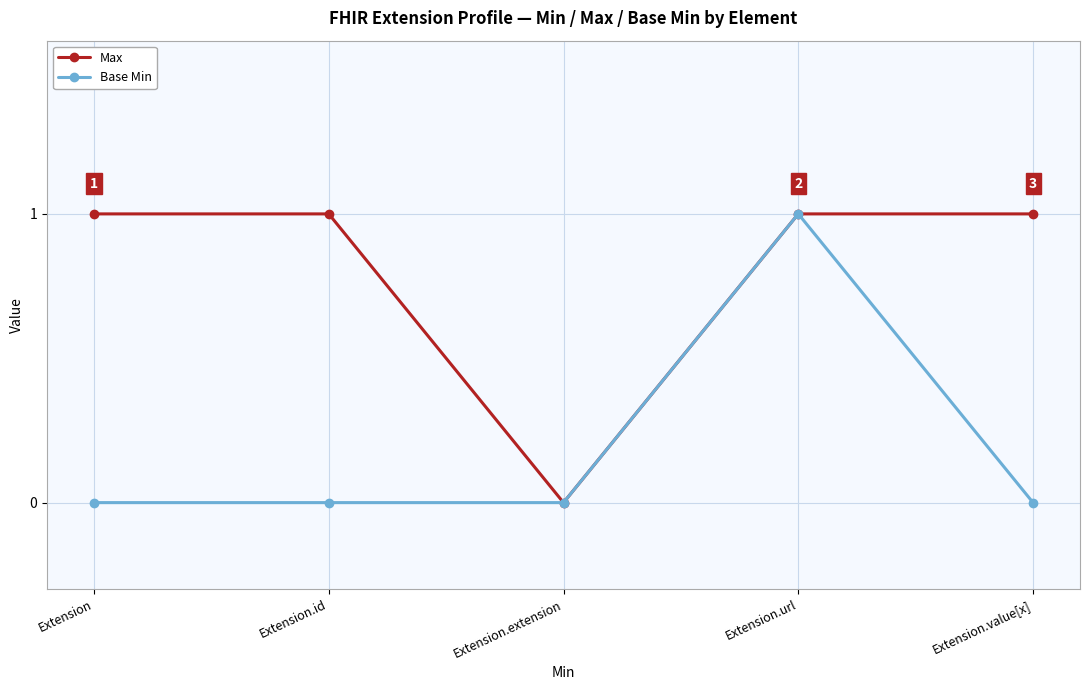

Reading left to right, what are all the values shown in this chart?

Max: Extension=1	Extension.id=1	Extension.extension=0	Extension.url=1	Extension.value[x]=1
Base Min: Extension=0	Extension.id=0	Extension.extension=0	Extension.url=1	Extension.value[x]=0